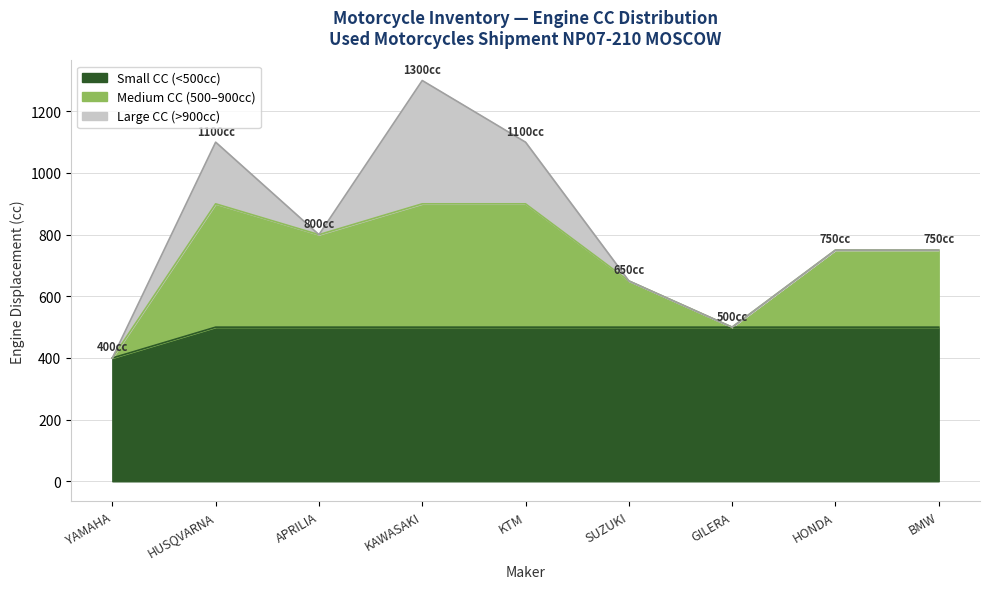

At which category is the sum across all series the highest?

KAWASAKI